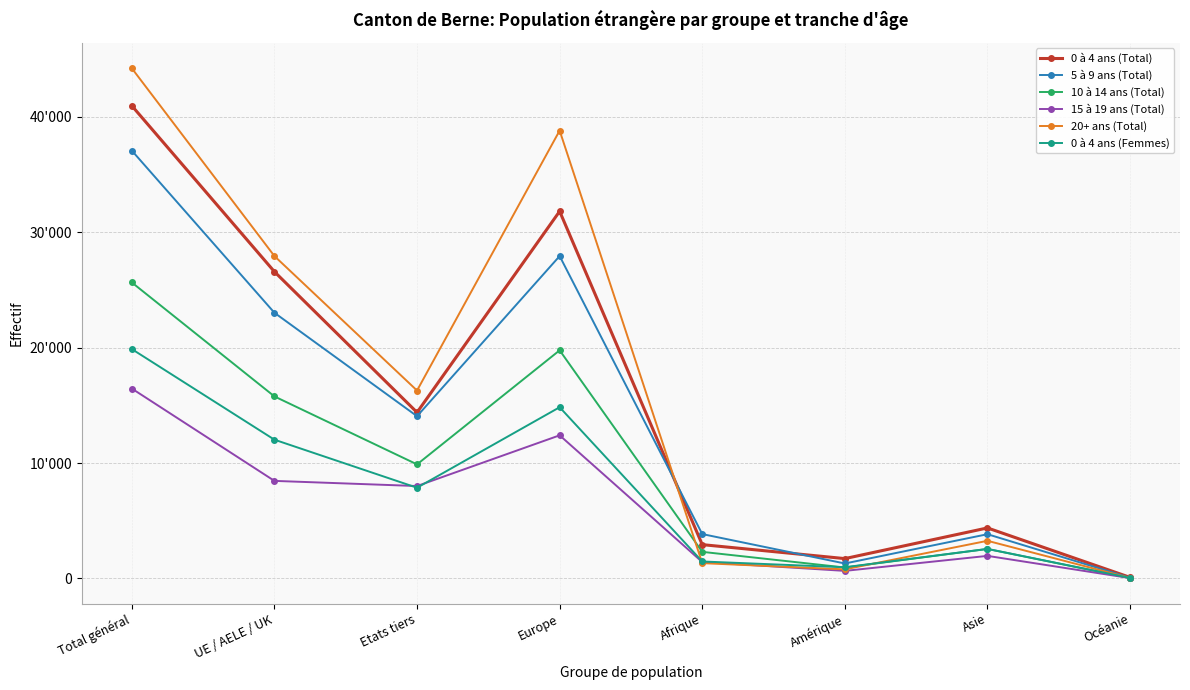

At Océanie, list the series in order from smallest to largest.

15 à 19 ans (Total), 10 à 14 ans (Total), 20+ ans (Total), 0 à 4 ans (Femmes), 5 à 9 ans (Total), 0 à 4 ans (Total)